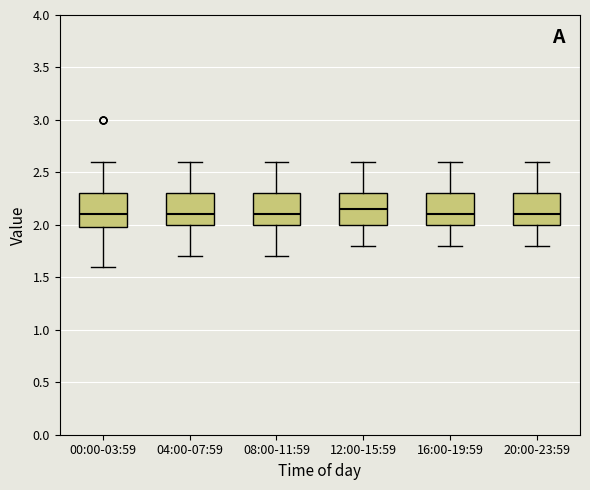

Where does the upper whisker of the box for 12:00-15:59 end on the y-axis? The values are not printed on the chart, so give them approximately, as read against the axis.

2.60